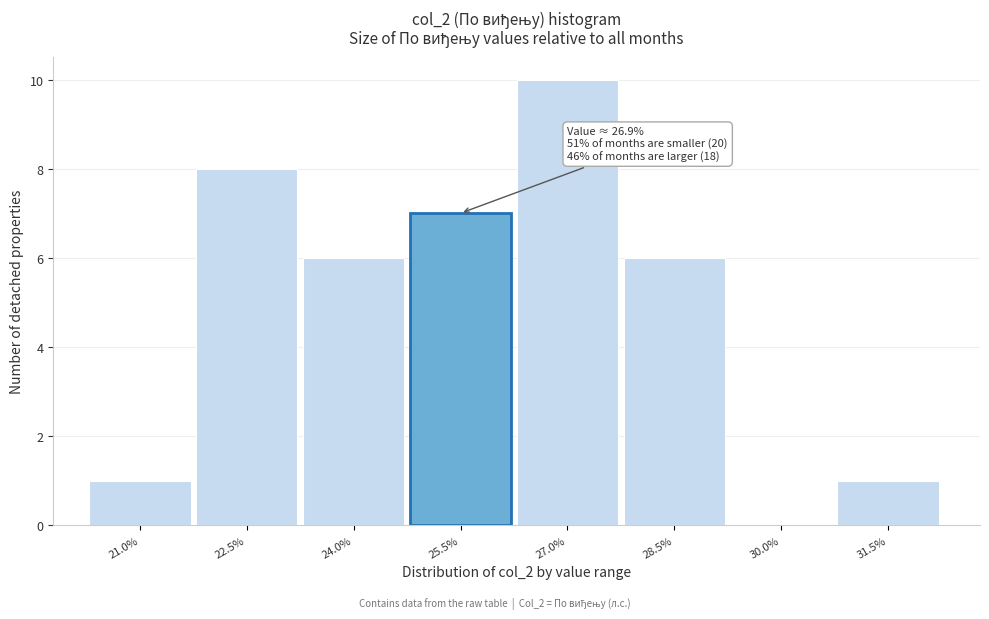

Reading left to right, transcribe all the data shown in this chart.

21.0%=1	22.5%=8	24.0%=6	25.5%=7	27.0%=10	28.5%=6	30.0%=0	31.5%=1